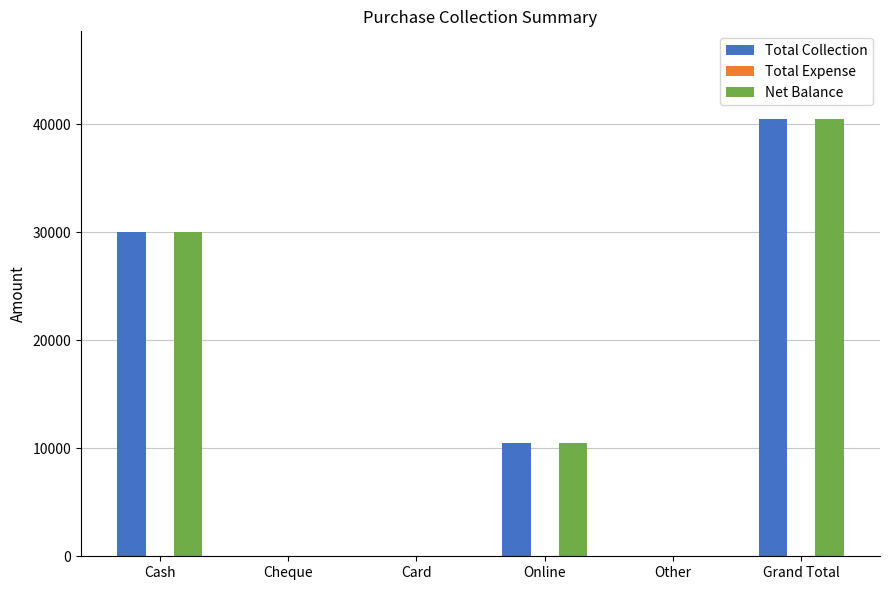

What is the sum of the Total Collection values at Card and Grand Total?

40500